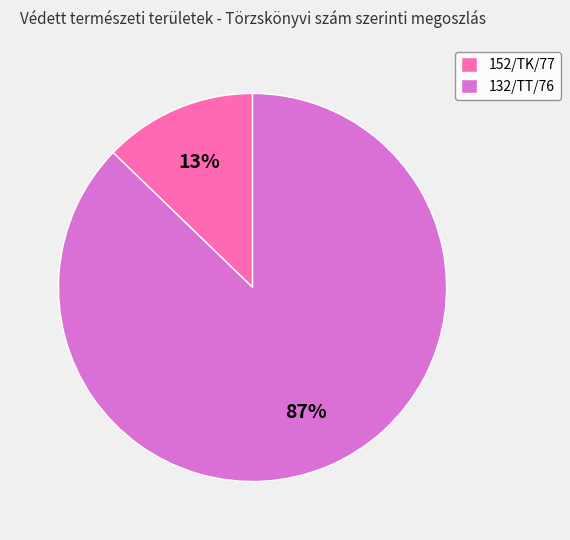

How many slices are in this pie chart?

2